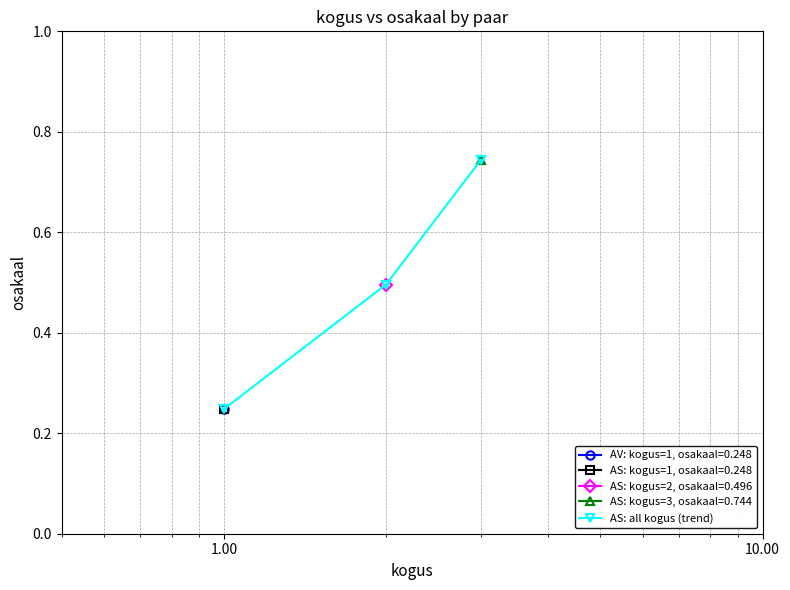

What is the value of the AS: all kogus (trend) point at the 2nd from the left?

0.5